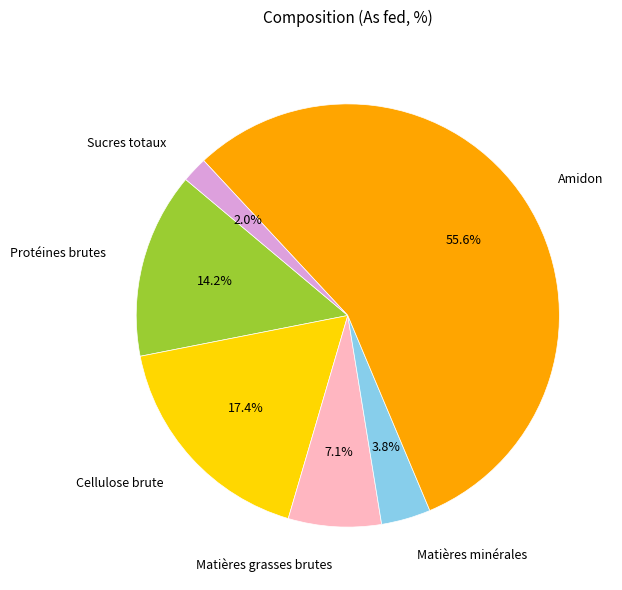

To the nearest percent, what is the difference between the Matières grasses brutes and Amidon slice percentages?

48%